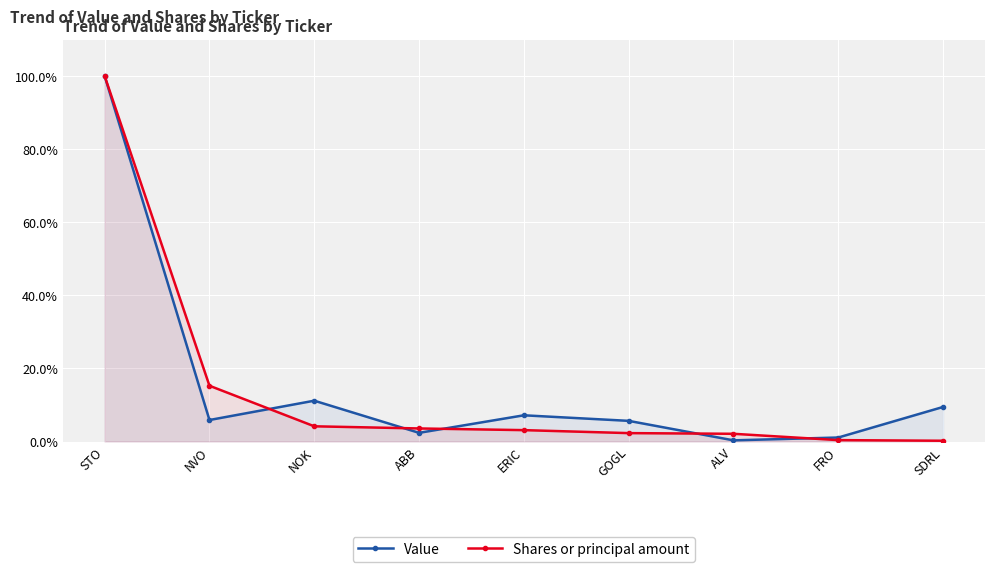

How many interior local valleys does the Value series have?

3